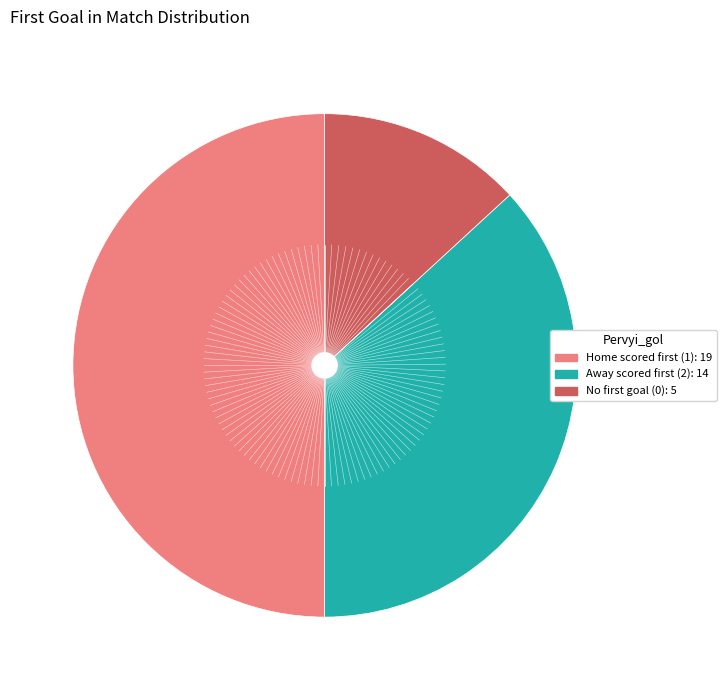

How many segments does this pie chart have?

3